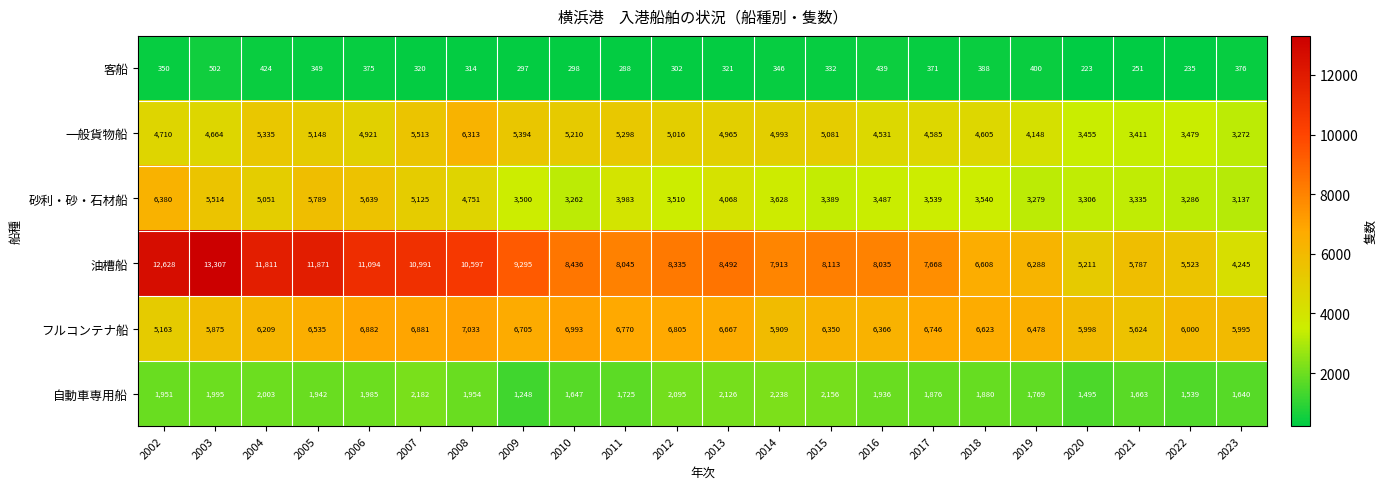

What is the difference between the highest and lowest values at 2018?

6235